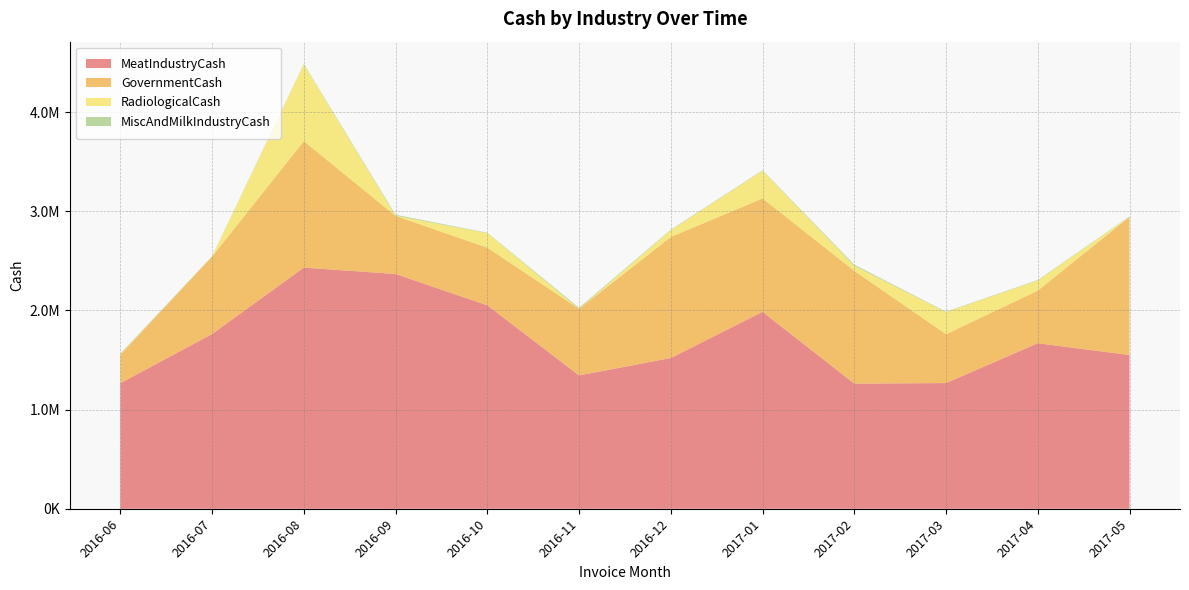

Reading left to right, transcribe all the data shown in this chart.

MeatIndustryCash: 2016-06=1266095.2	2016-07=1762263.7	2016-08=2432193.4	2016-09=2367343.7	2016-10=2051583.9	2016-11=1344522.9	2016-12=1520068.2	2017-01=1985515.3	2017-02=1261779.6	2017-03=1267493.9	2017-04=1668896.2	2017-05=1550429.0
GovernmentCash: 2016-06=286626.8	2016-07=781392.6	2016-08=1275314.7	2016-09=585813.4	2016-10=581183.9	2016-11=672018.0	2016-12=1220783.8	2017-01=1143794.6	2017-02=1137433.9	2017-03=492667.1	2017-04=530772.7	2017-05=1393761.3
RadiologicalCash: 2016-06=5408.4	2016-07=0.0	2016-08=773848.3	2016-09=1958.5	2016-10=146739.6	2016-11=0.0	2016-12=69207.9	2017-01=279525.8	2017-02=50901.6	2017-03=222849.8	2017-04=102391.3	2017-05=0.0
MiscAndMilkIndustryCash: 2016-06=7085.1	2016-07=2557.0	2016-08=5131.8	2016-09=9901.3	2016-10=3892.0	2016-11=10419.4	2016-12=4679.5	2017-01=4834.2	2017-02=11149.1	2017-03=4409.7	2017-04=4783.0	2017-05=4071.0